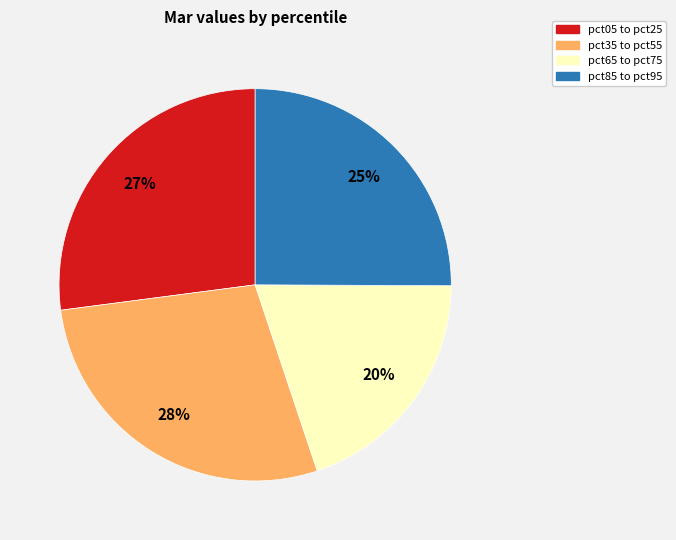

What is the smallest slice in the pie chart?

pct65 to pct75